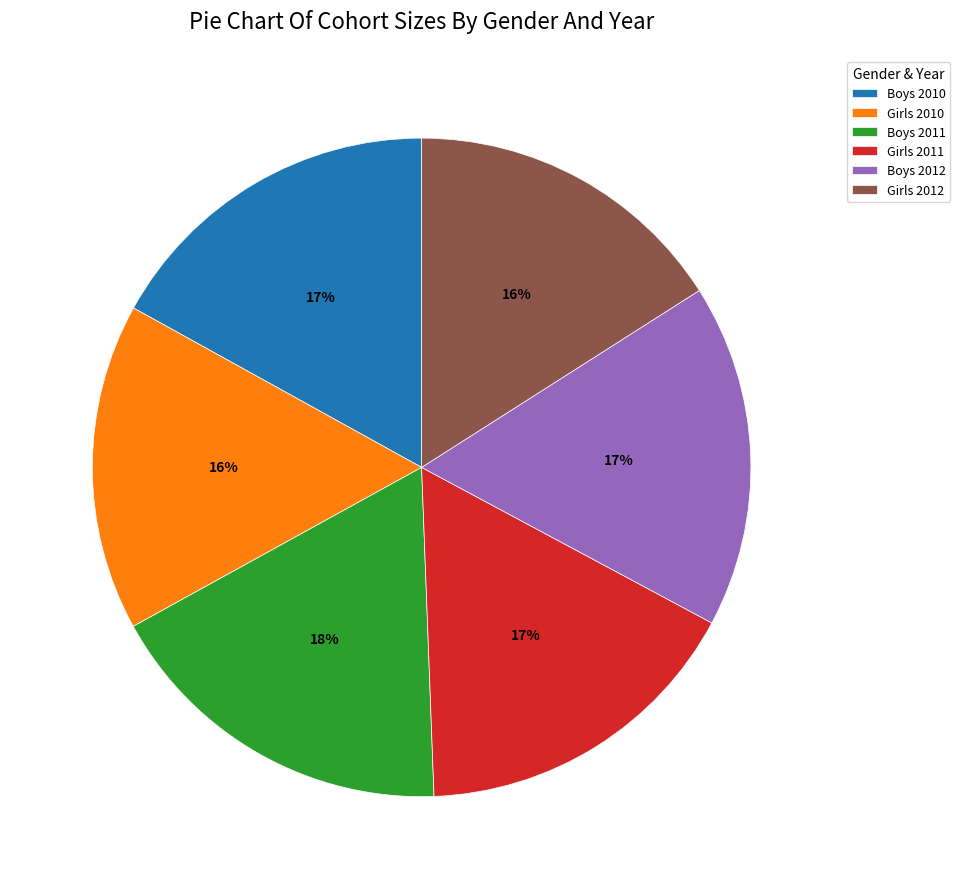

Do Girls 2011 and Girls 2012 together represent more than half of the pie?

No